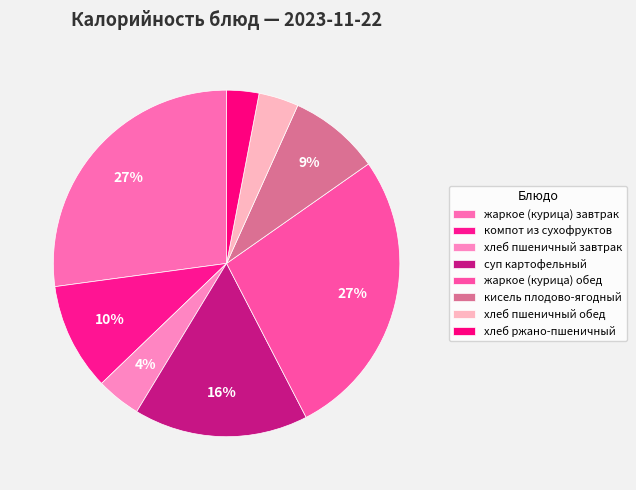

Is суп картофельный the majority of the pie?

No